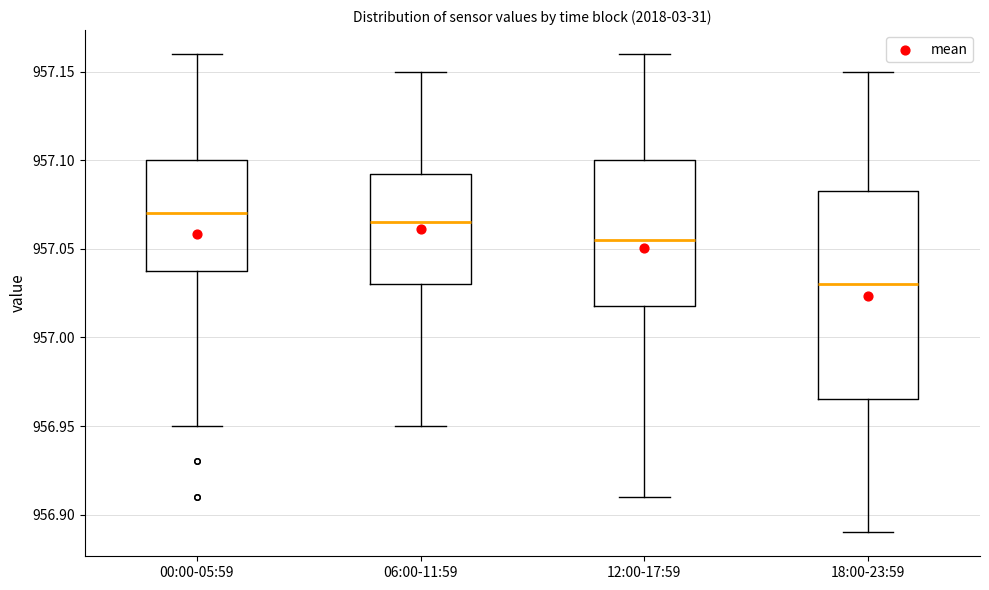

Reading left to right, read every box against the y-axis: the position of its median line, the range the box covers, and the ends of its whiskers. The values are not printed on the chart, so give them approximately, as read against the axis.

00:00-05:59: median 957.070, box 957.040 to 957.100, whiskers 956.950 to 957.160
06:00-11:59: median 957.065, box 957.030 to 957.095, whiskers 956.950 to 957.150
12:00-17:59: median 957.055, box 957.020 to 957.100, whiskers 956.910 to 957.160
18:00-23:59: median 957.030, box 956.965 to 957.085, whiskers 956.890 to 957.150